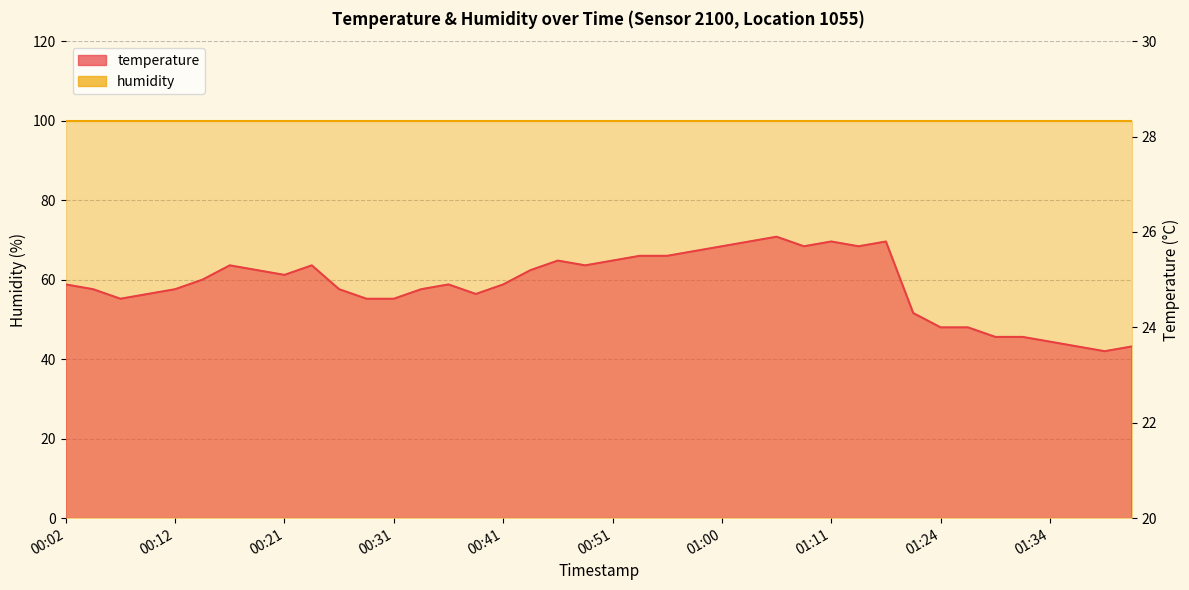

The value at 00:12 is 24.8. True or false?

True